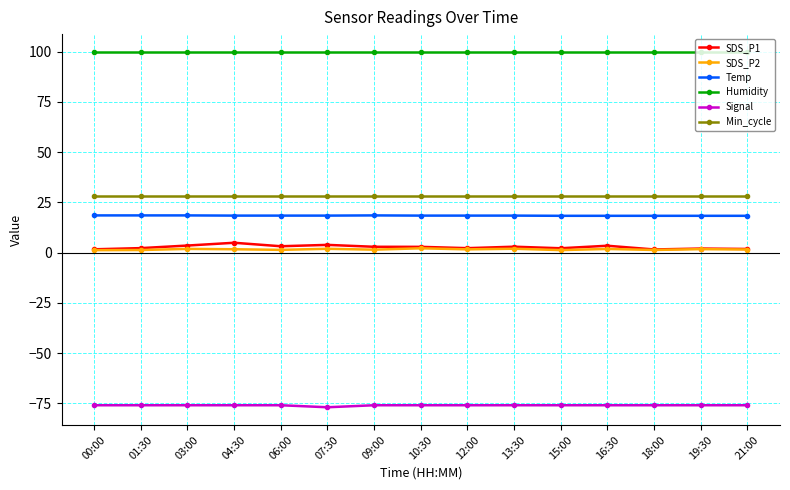

True or false: Humidity and SDS_P1 intersect in this chart.

False